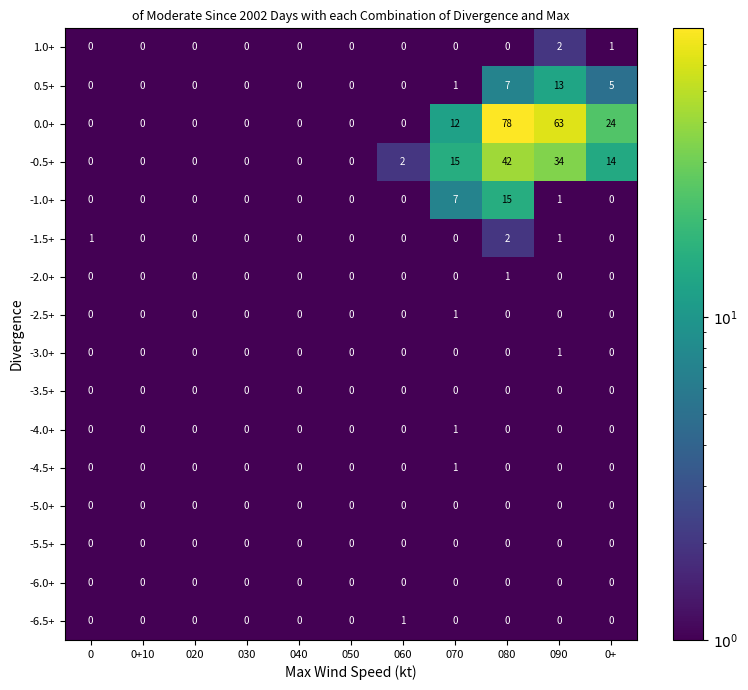

What is the difference between the highest and lowest values at 0?

1